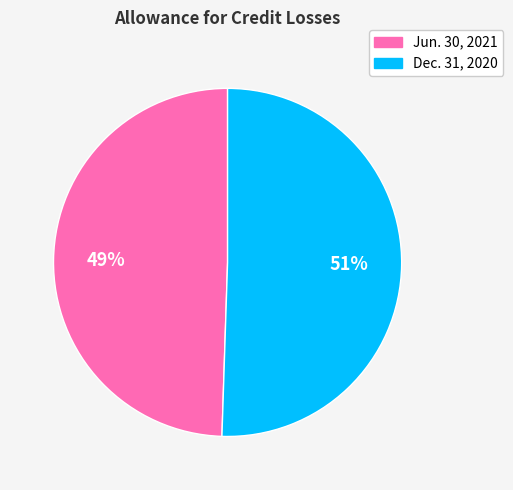

The Jun. 30, 2021 slice represents 35% of the pie. True or false?

False